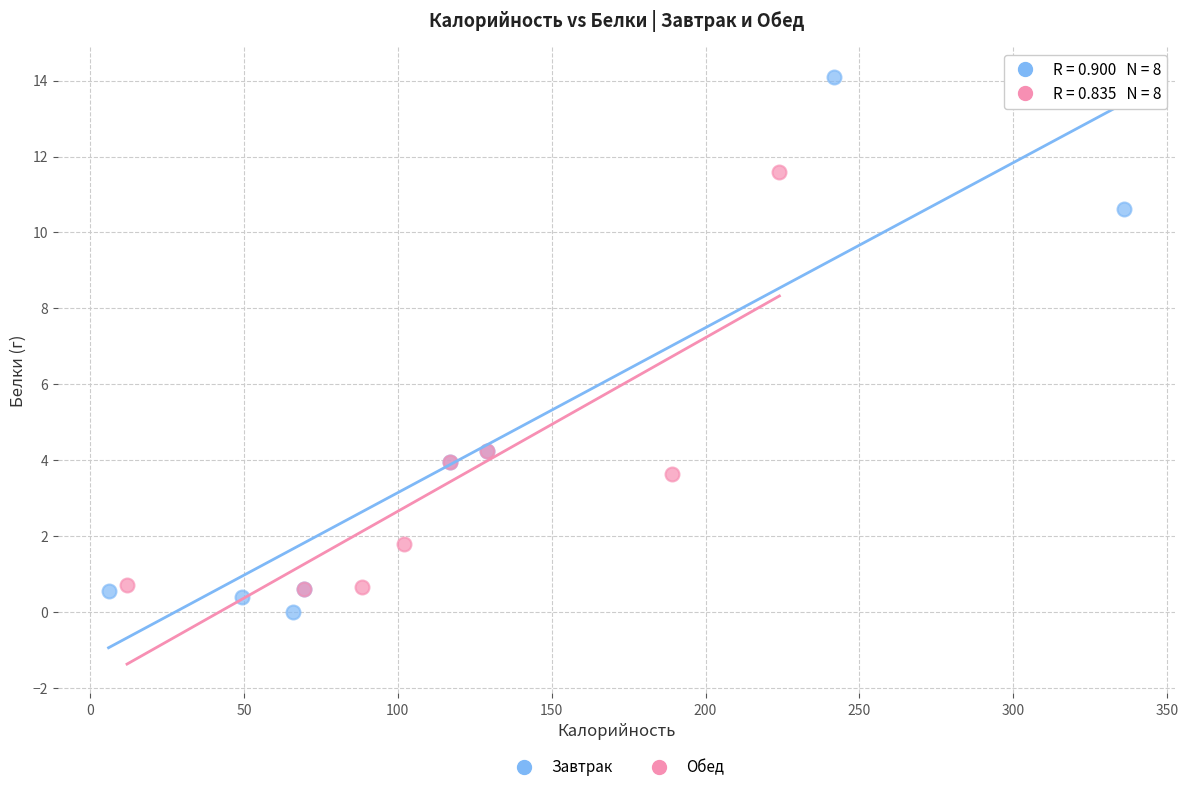

Which series has the widest spread of Y values?

Завтрак